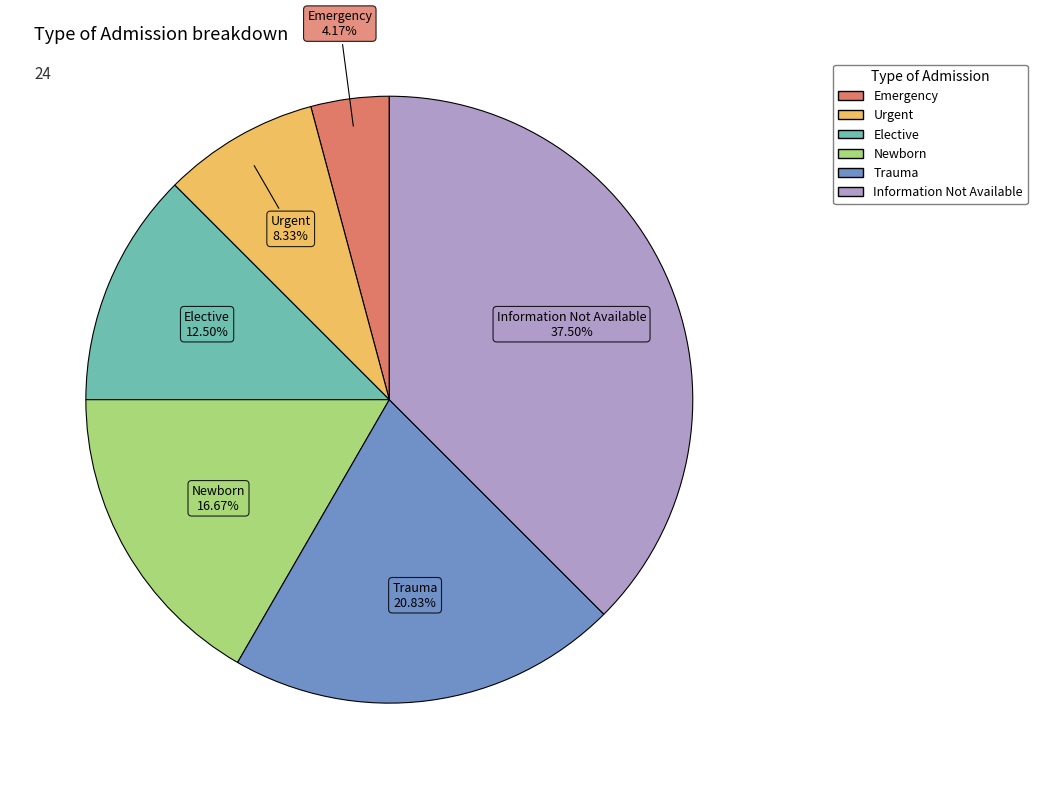

Approximately how many times larger is the value at Emergency compared to Trauma?

0.2